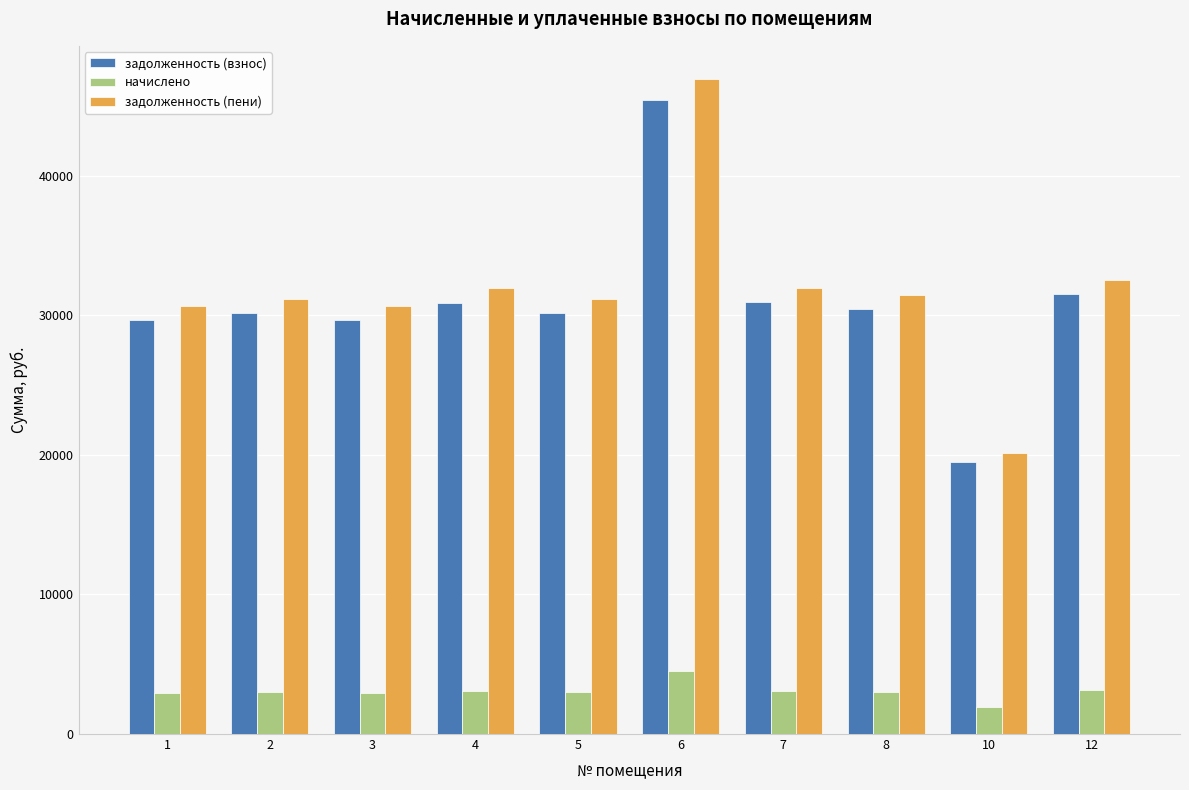

What is the lowest value of the начислено series?

1944.7